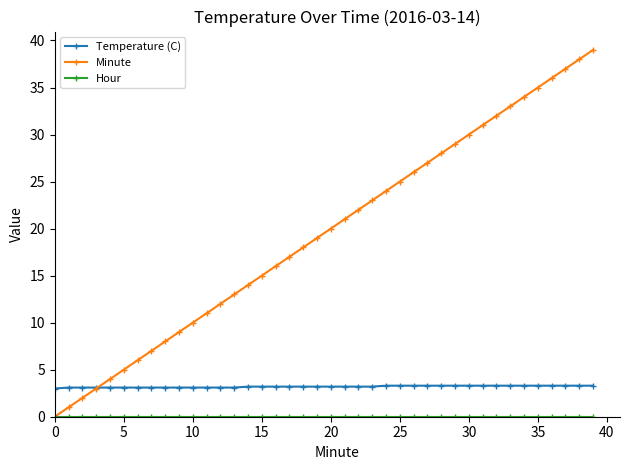

Which series has the widest spread of values?

Minute